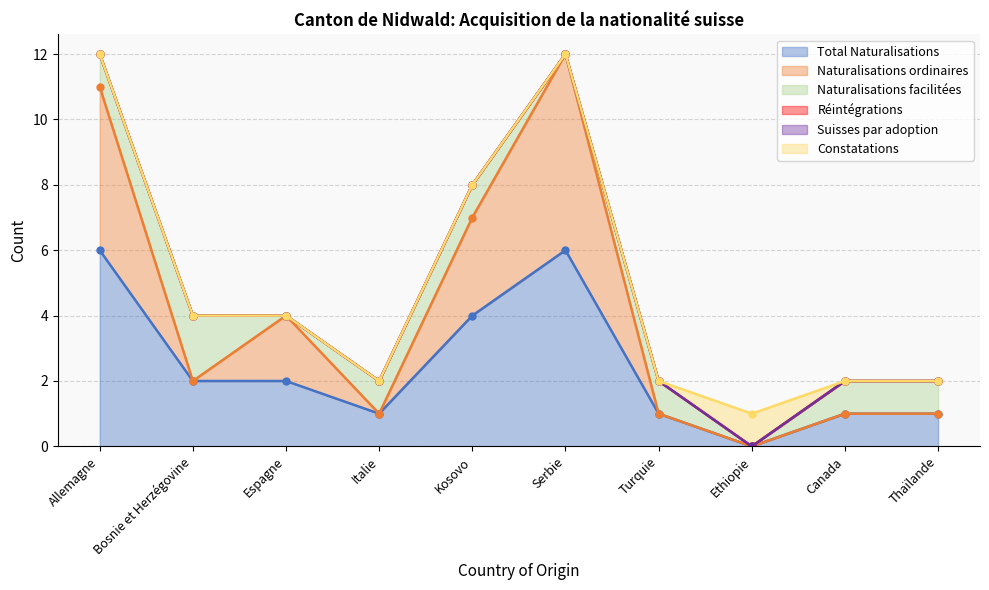

Between which two adjacent categories do Naturalisations facilitées and Constatations first intersect?

Turquie and Ethiopie